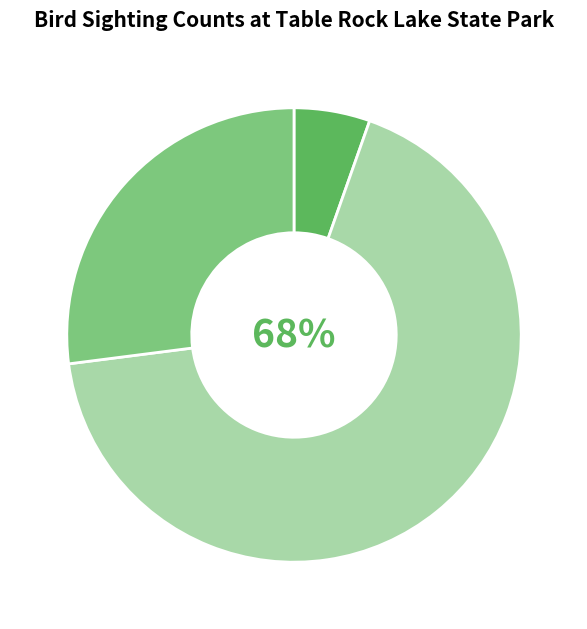

Is there any slice that represents more than half of the pie?

Yes